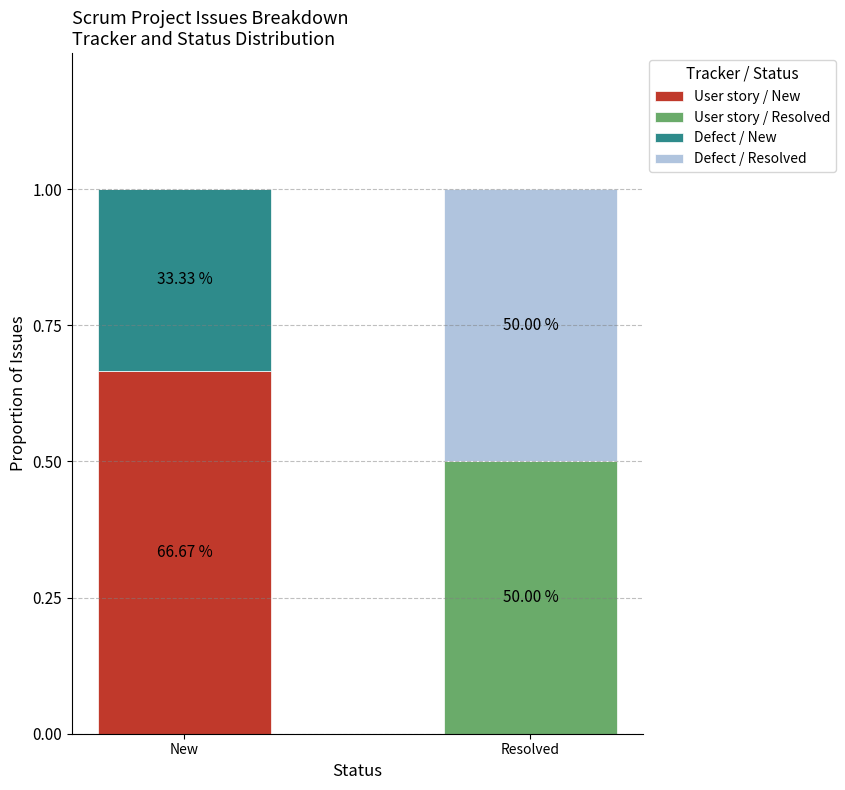

At which category is the sum across all series the highest?

New